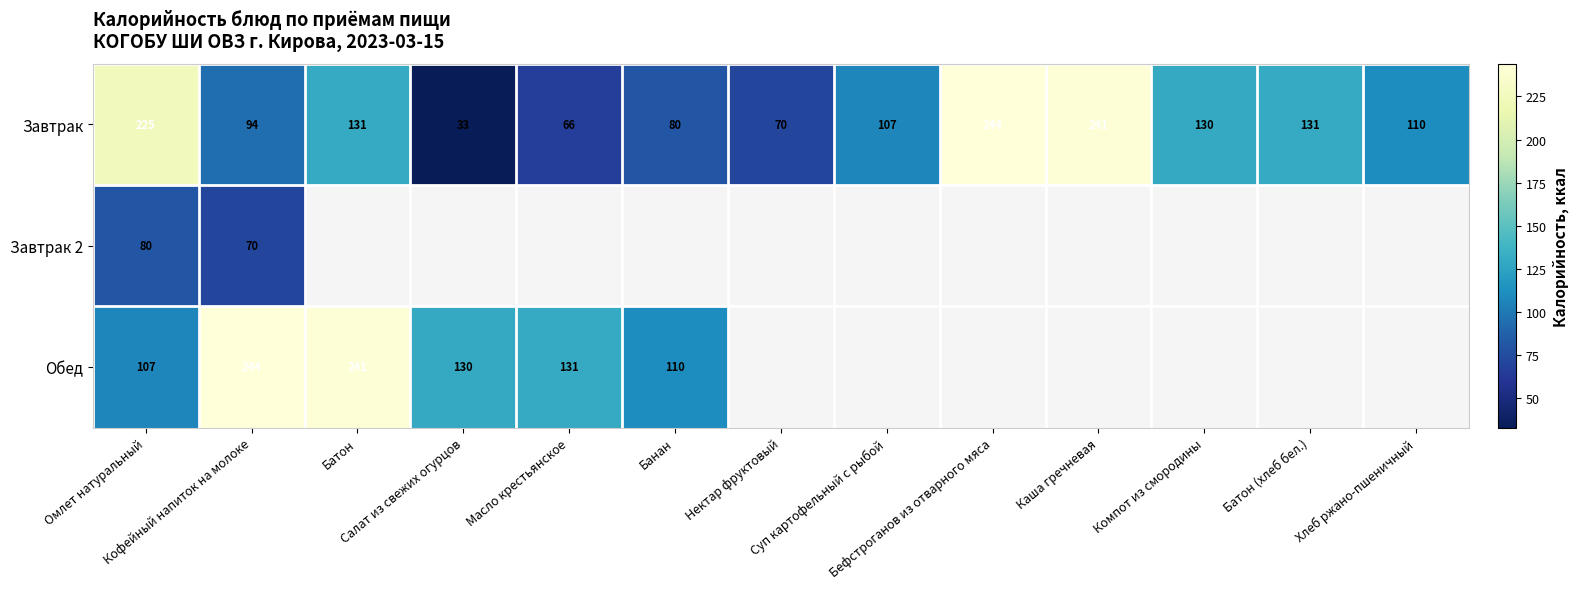

At how many categories does at least one series exceed 34?

13